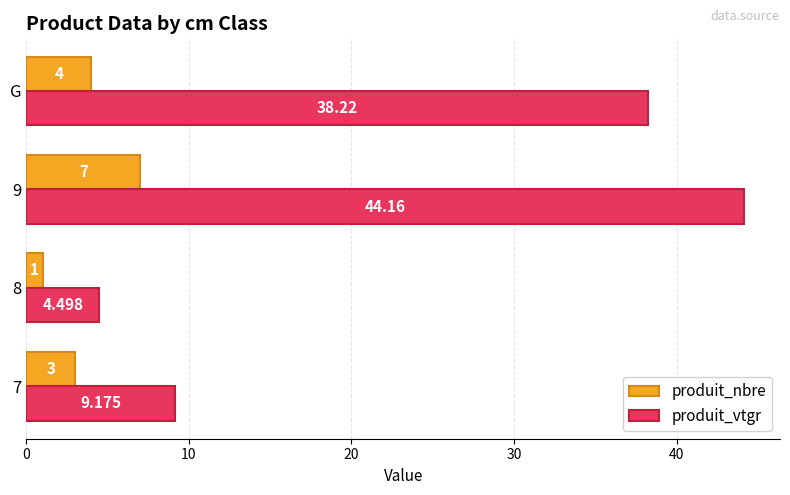

Rank the series by their average value, from lowest to highest.

produit_nbre, produit_vtgr